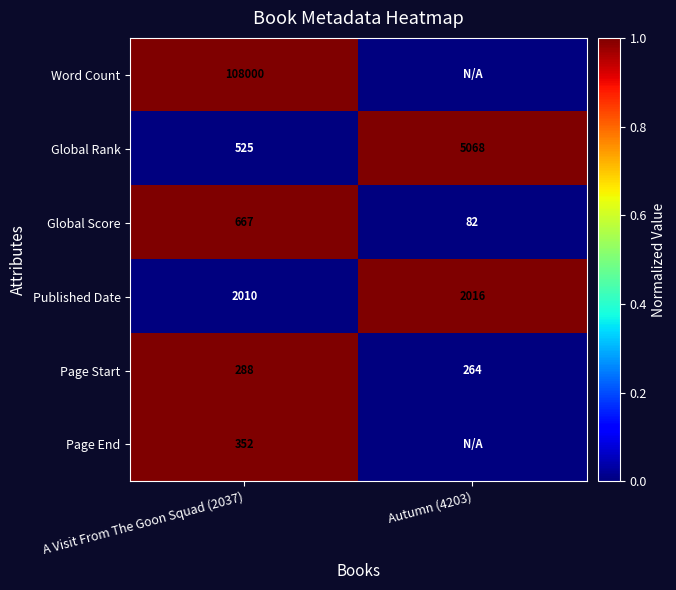

Rank the categories by Page Start value from lowest to highest.

Autumn (4203), A Visit From The Goon Squad (2037)